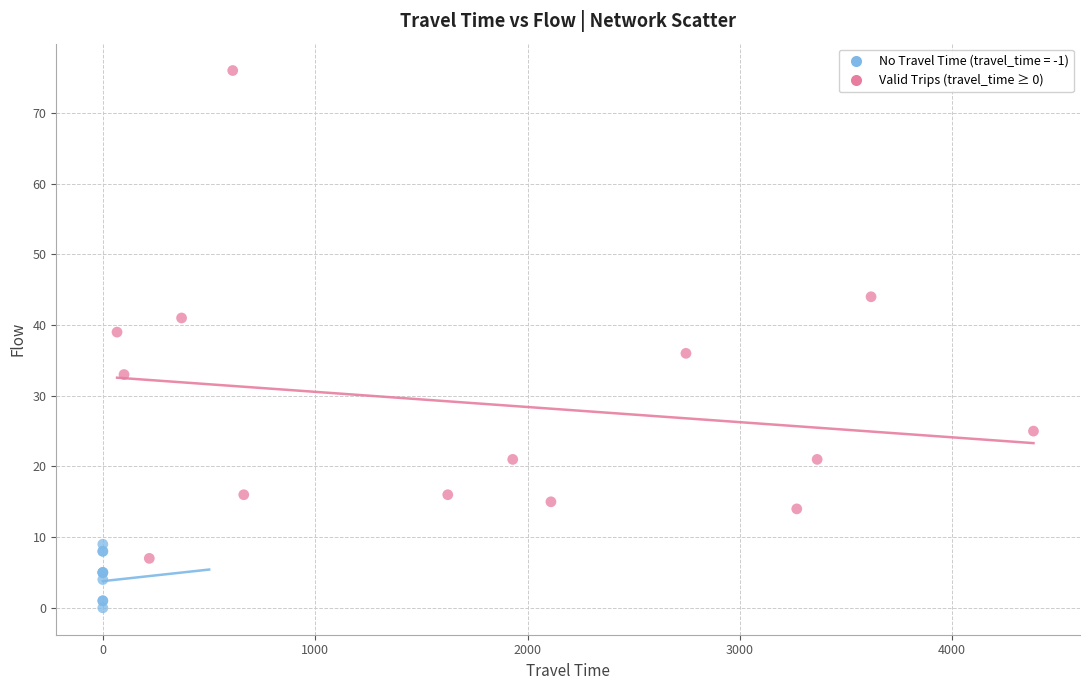

Which series contains the lowest Y value?

No Travel Time (travel_time = -1)